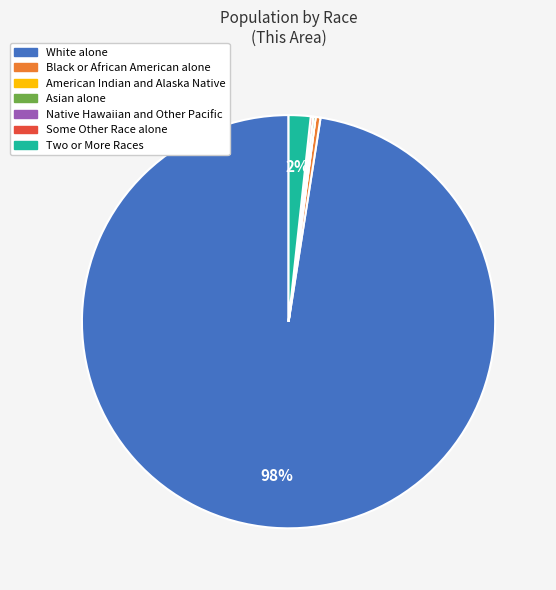

To the nearest percent, what is the average slice percentage?

14%